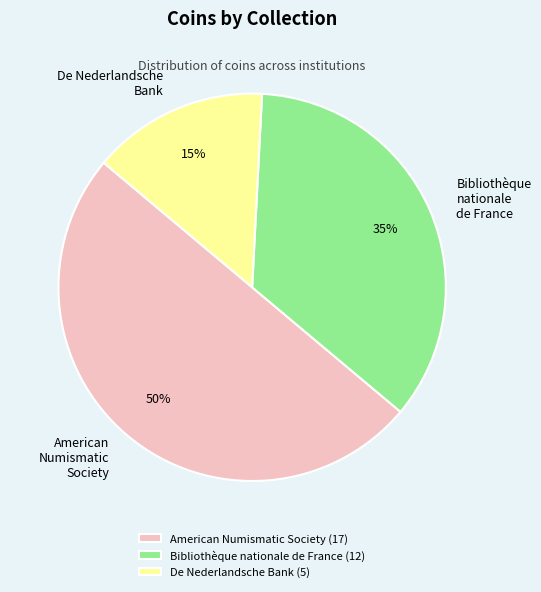

To the nearest percent, what is the combined percentage of Bibliothèque nationale de France and American Numismatic Society?

85%